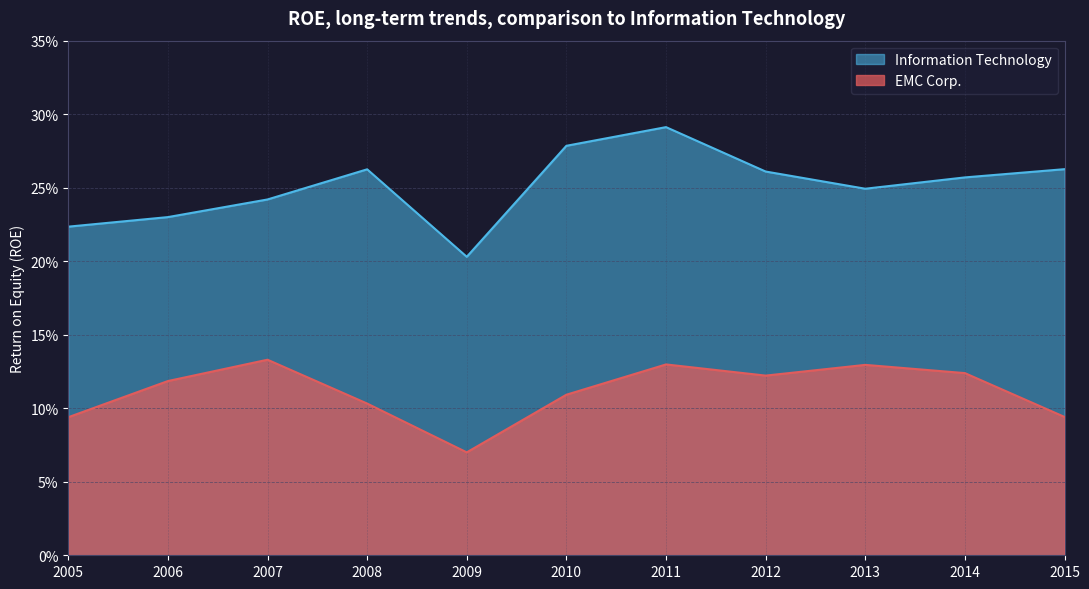

True or false: Information Technology has a value of 0.3 at 2011.

True